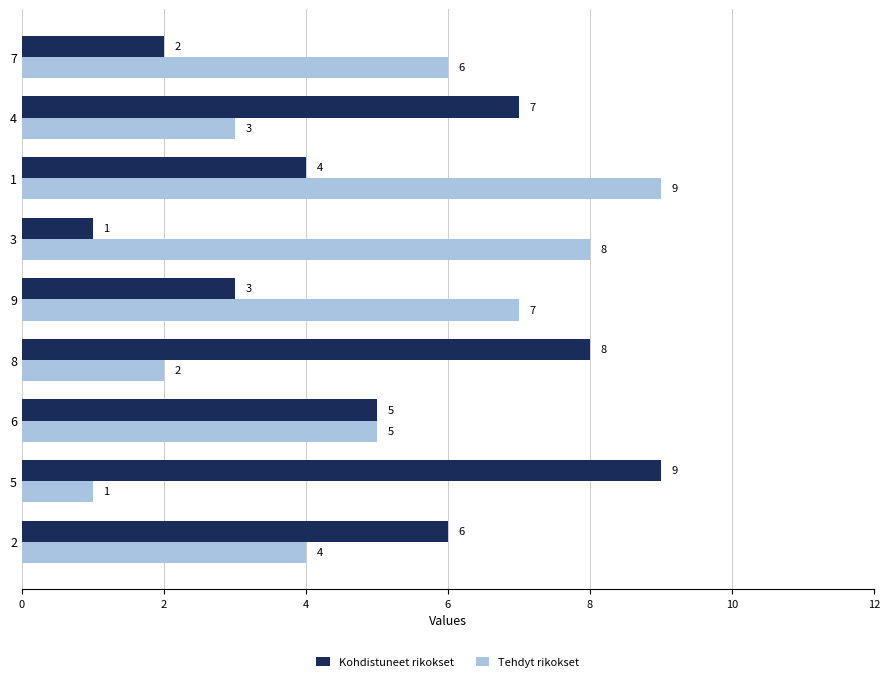

What is the difference between the Kohdistuneet rikokset values at 6 and 4?

2